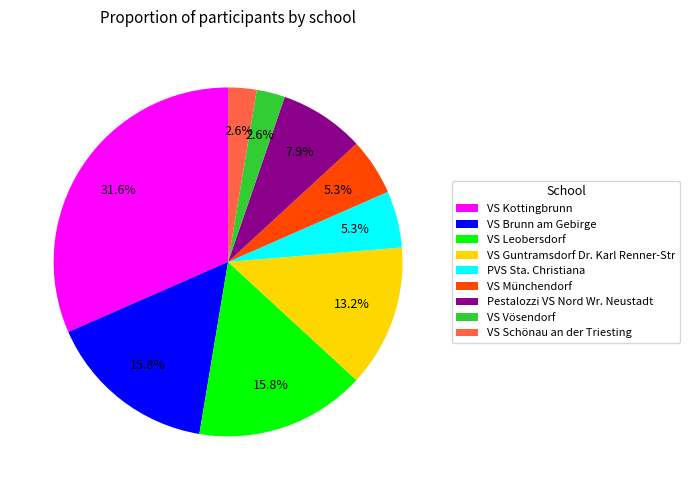

Is there a majority slice in this chart?

No